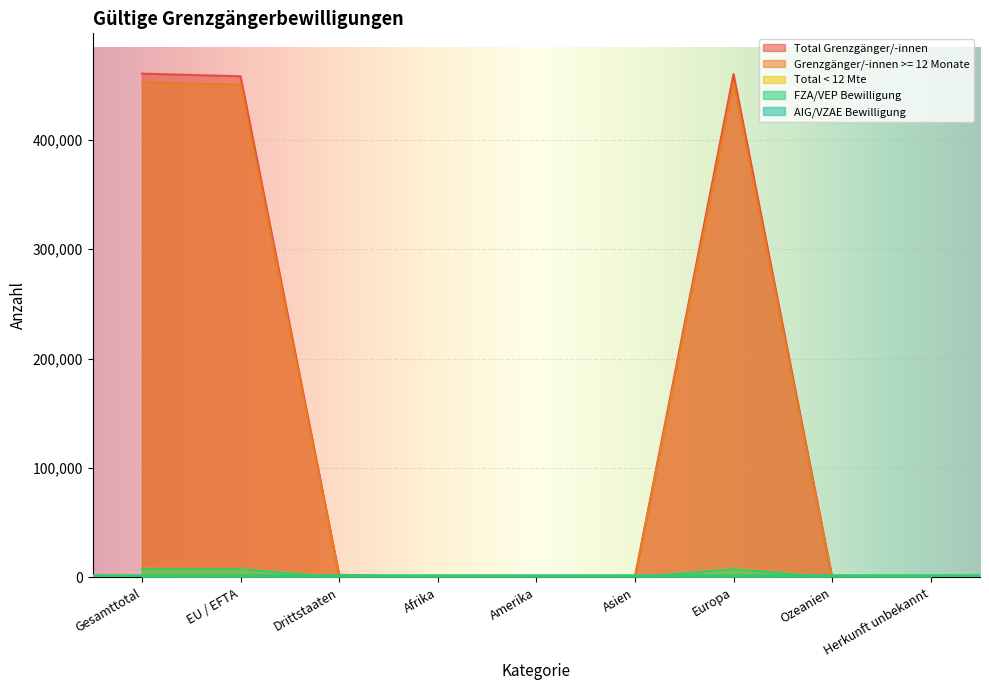

List the labels in order of Total Grenzgänger/-innen value, smallest first.

Herkunft unbekannt, Ozeanien, Afrika, Asien, Amerika, Drittstaaten, EU / EFTA, Europa, Gesamttotal